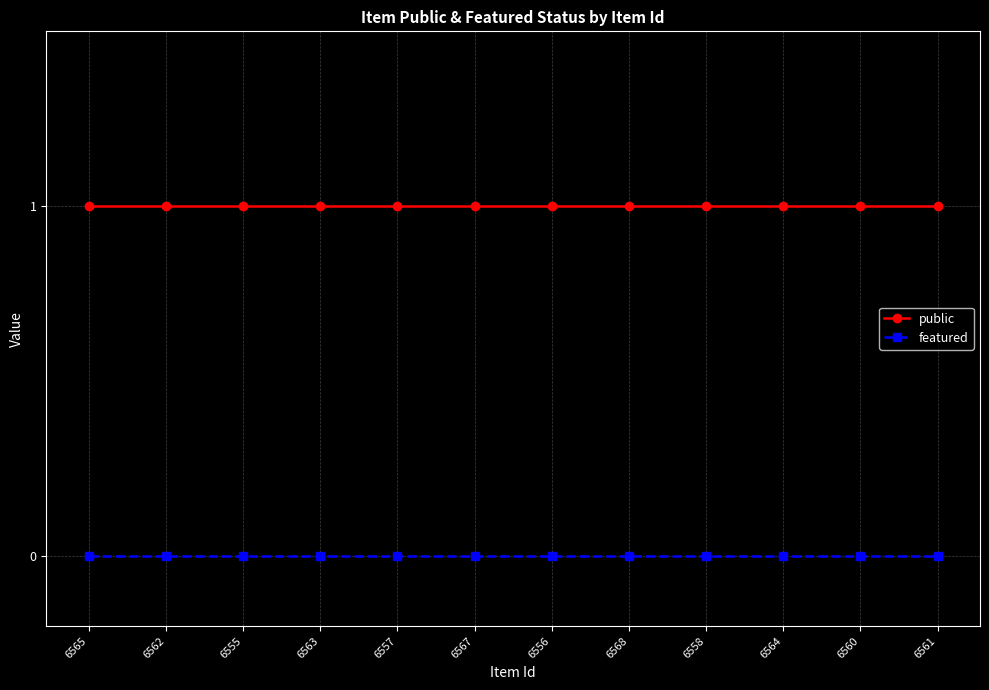

What is the value of the public point at the 5th from the left?

1